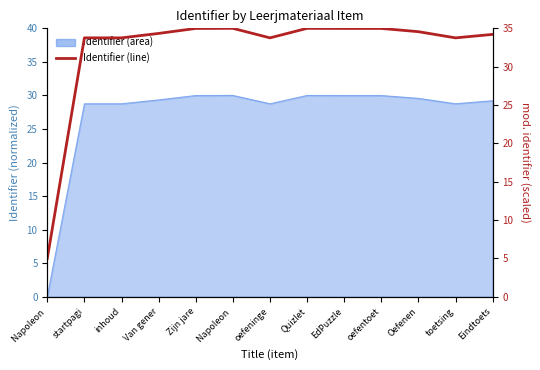

Rank the categories by value from lowest to highest.

Napoleon , startpagi, inhoud, oefeninge, toetsing, Eindtoets, Van gener, Oefenen, Zijn jare, oefentoet, EdPuzzle, Quizlet, Napoleon 